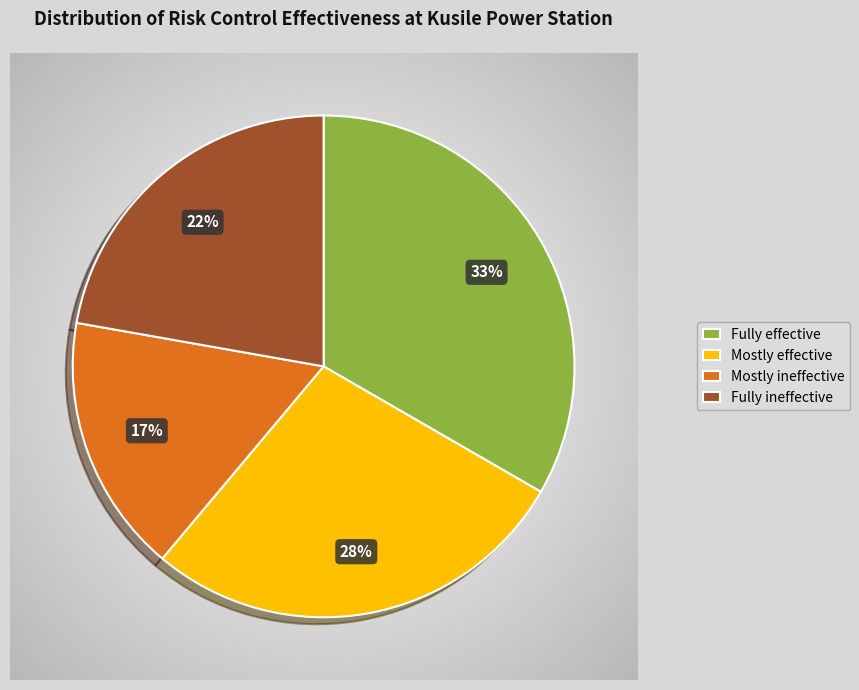

What is the largest slice in the pie chart?

Fully effective